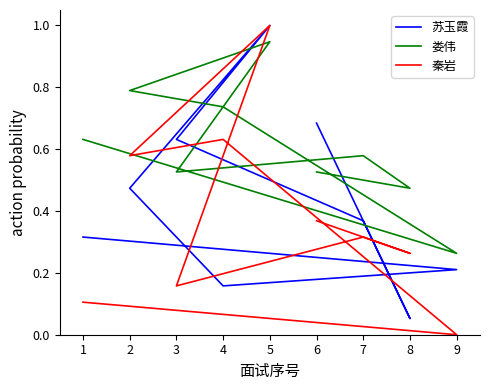

Which series has the largest total across all categories?

娄伟